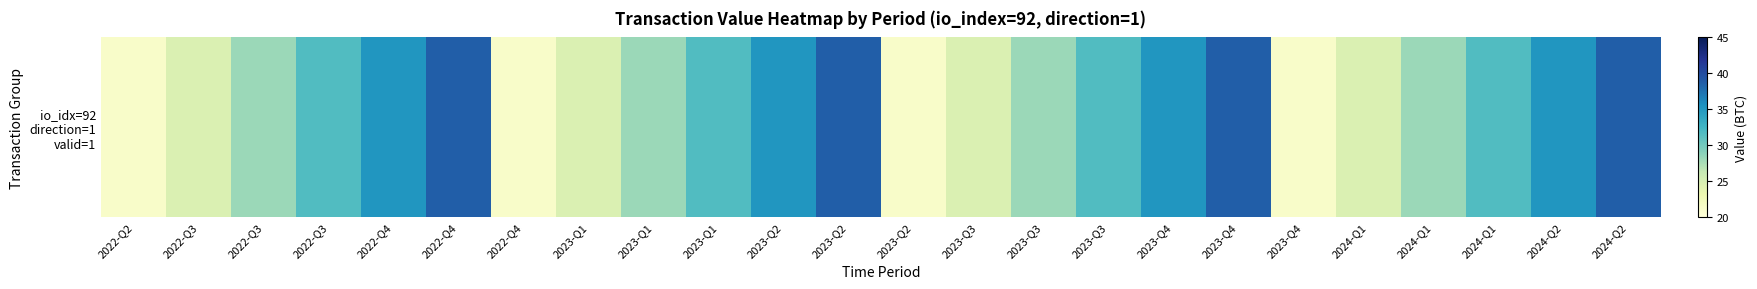

Where is the data nearest to the value 29?

2022-Q3